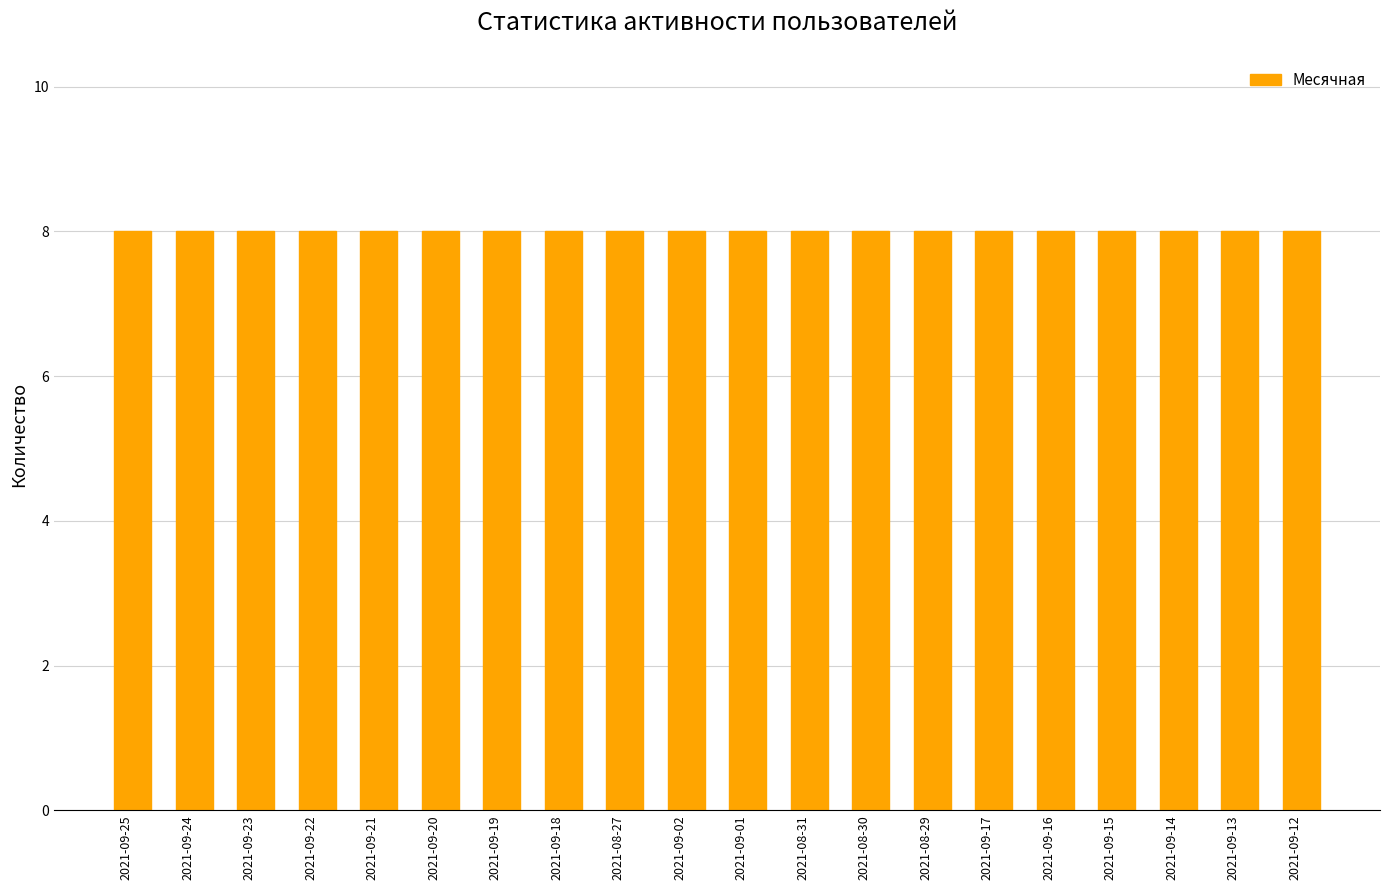

Does the chart contain any negative values?

No